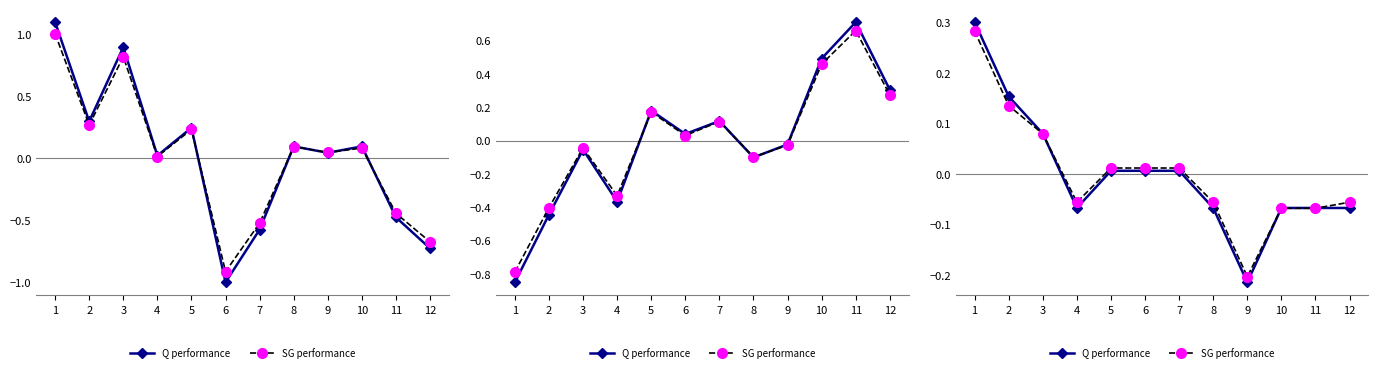

Between 2 and 7, which is larger?

2